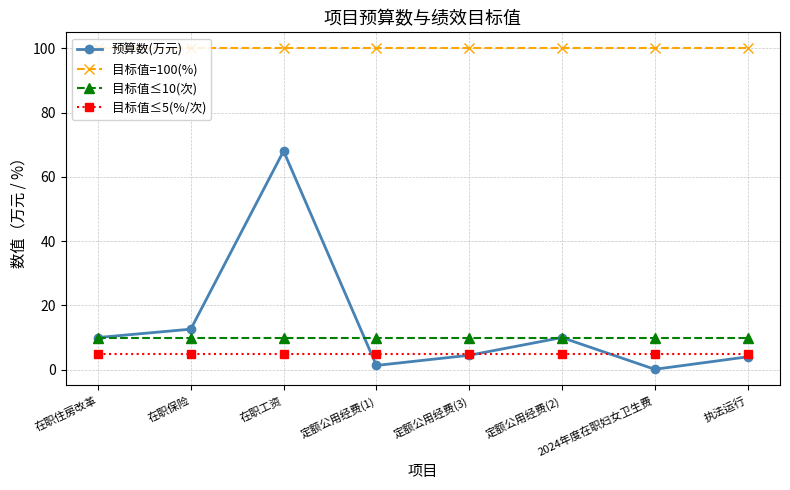

What position from the right is 定额公用经费(1)?

5